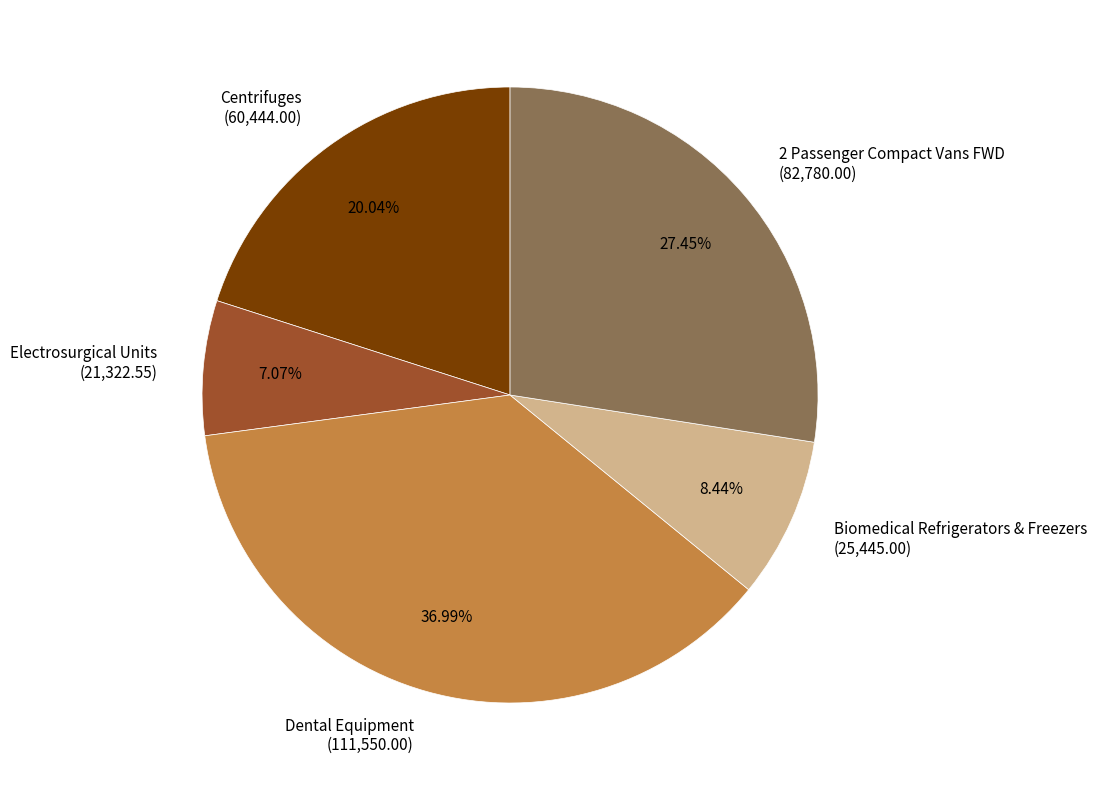

What percentage is NOT represented by Centrifuges?

80.0%